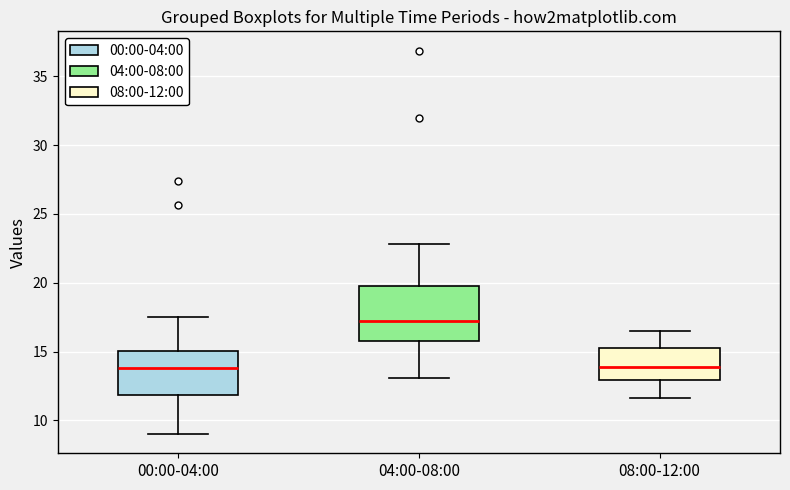

Comparing the boxes themselves (not the whiskers), which one is the tallest?

04:00-08:00